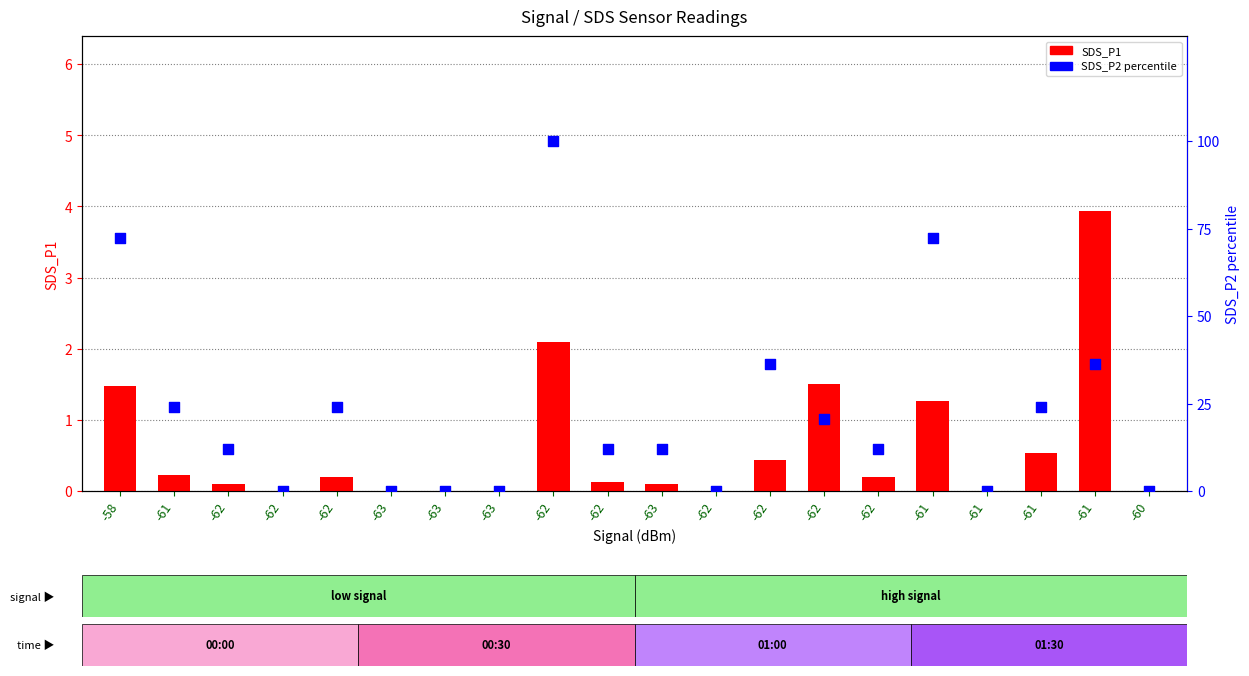

What is the total value across all series at -62?

12.1